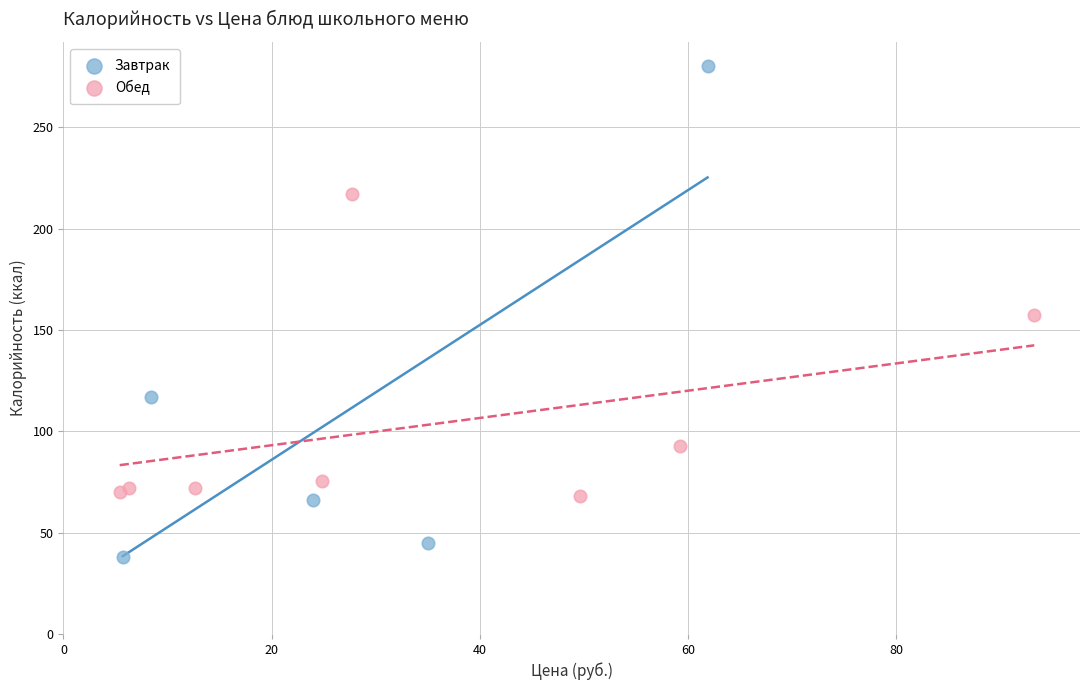

Which series contains the highest Y value?

Завтрак